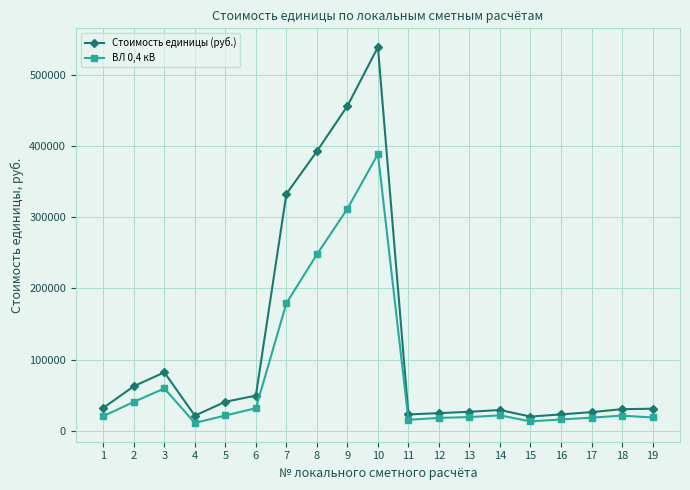

How many data points does each series have?

19